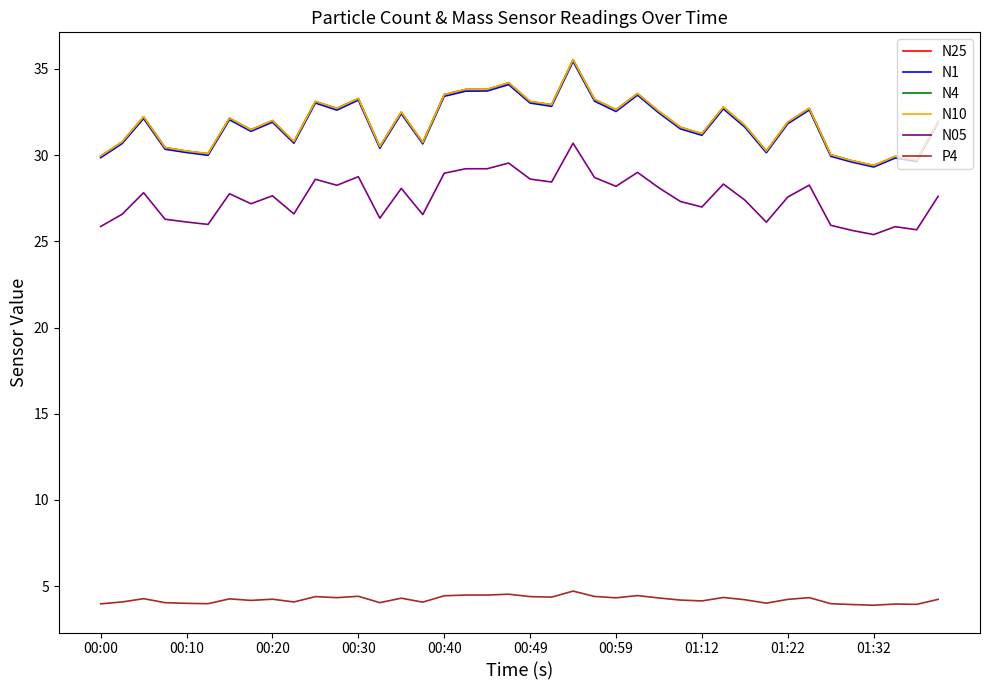

True or false: N25 and N05 cross at least once.

False